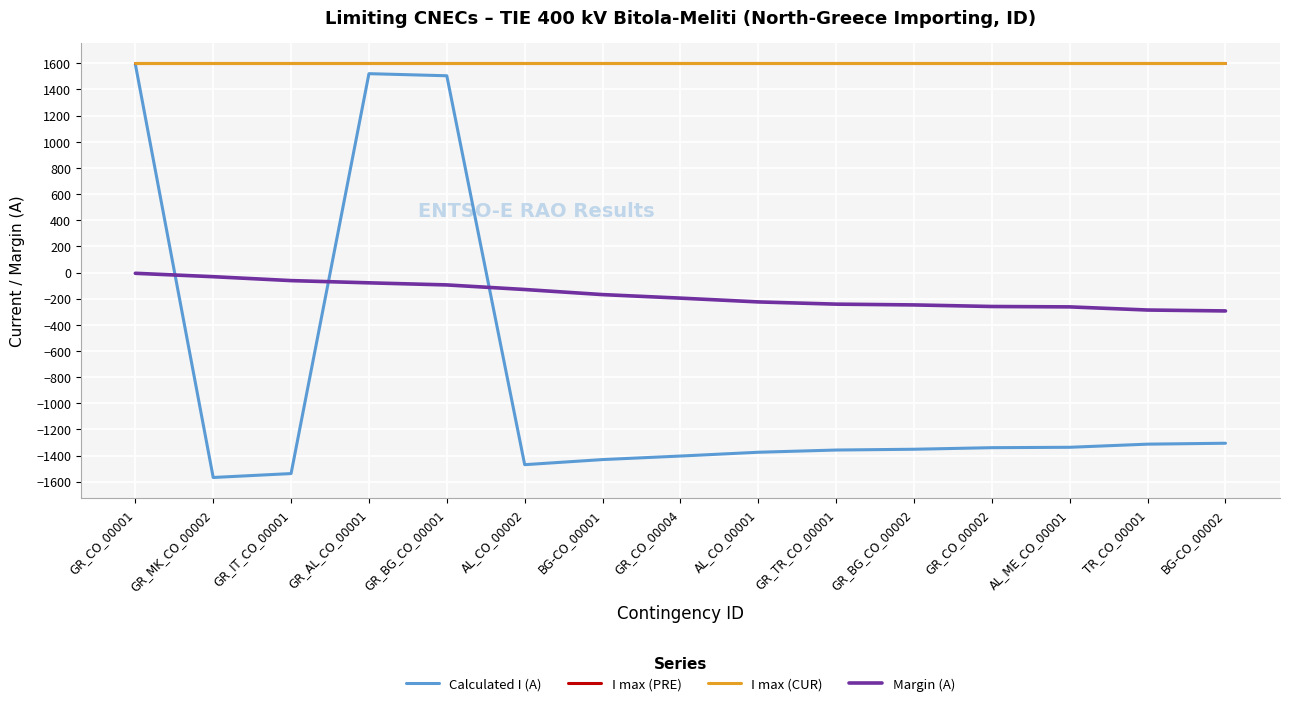

At how many categories does at least one series exceed 1426?

15